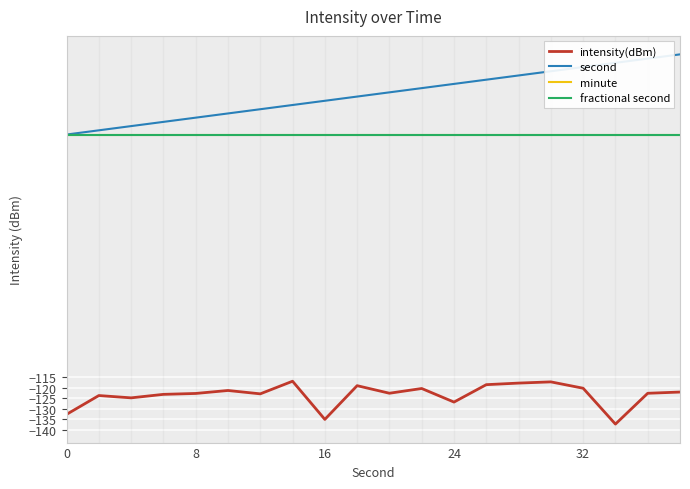

What is the value of the intensity(dBm) point at the 13th from the left?

-126.8